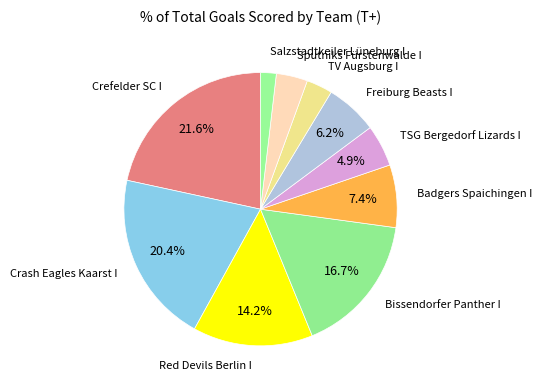

Count the number of slices in the pie.

10